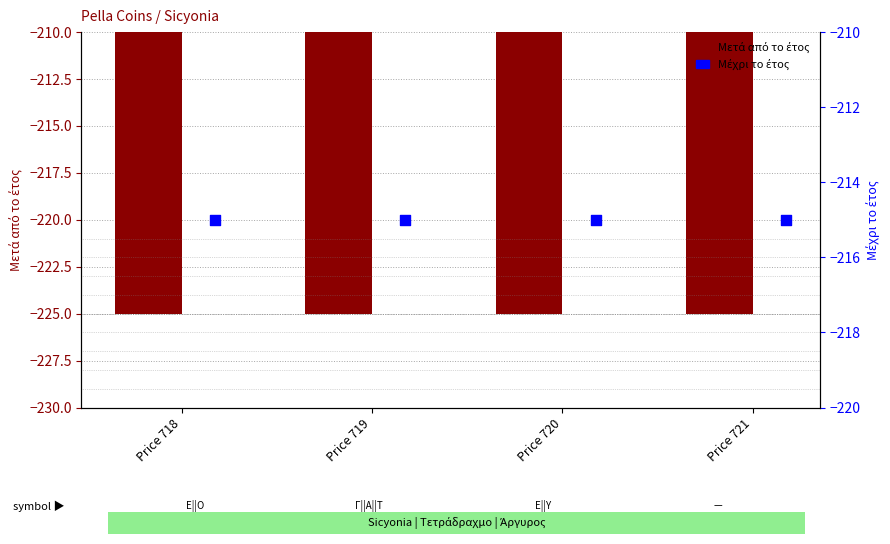

Is the value of Μέχρι το έτος at Price 719 greater than the value of Μετά από το έτος at Price 721?

Yes